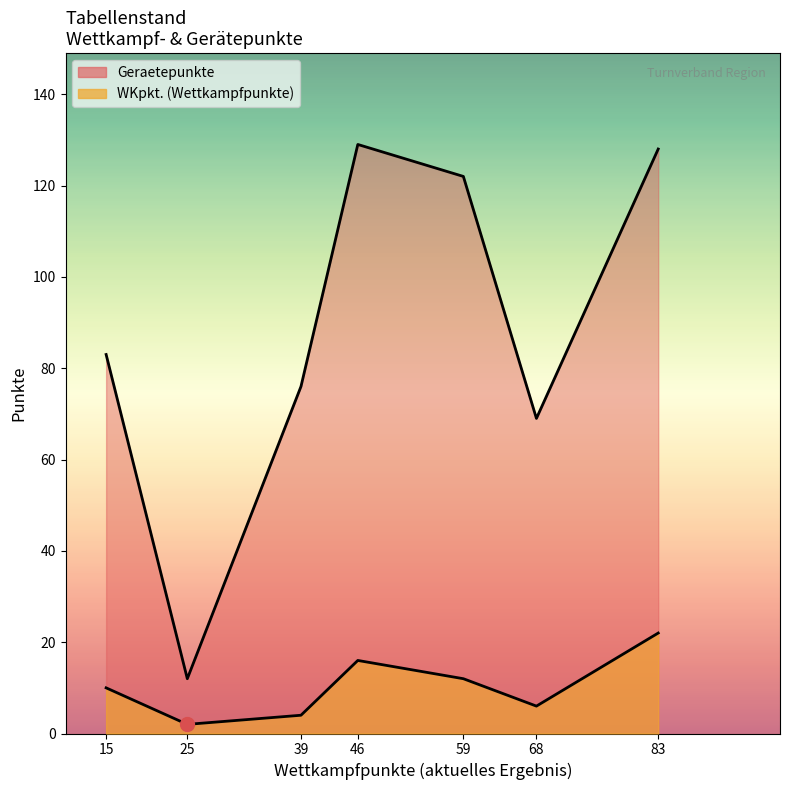

True or false: WKpkt. (Wettkampfpunkte) and Geraetepunkte cross at least once.

False